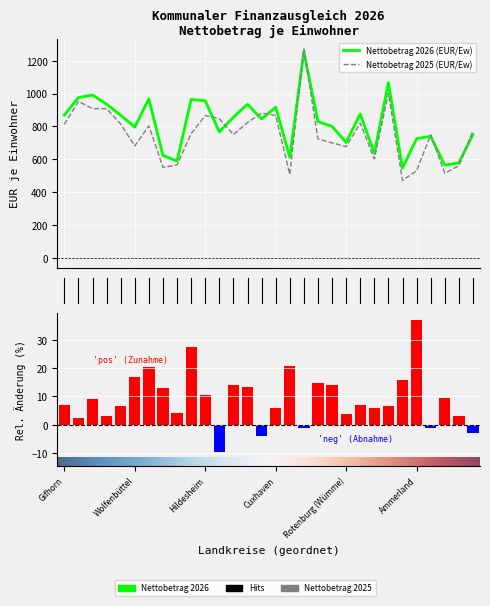

Rank the series at Region Hannover from highest to lowest value.

Nettobetrag 2026 (EUR/Ew), Nettobetrag 2025 (EUR/Ew), Relative Änderung (%)